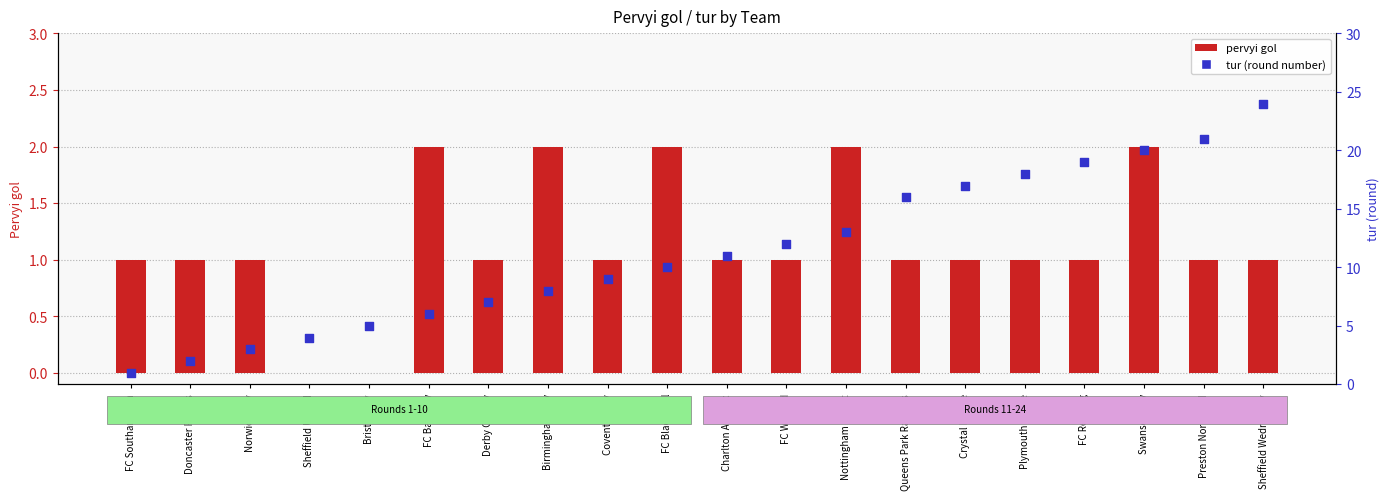

Which has a higher value, FC Reading or FC Southampton?

FC Reading